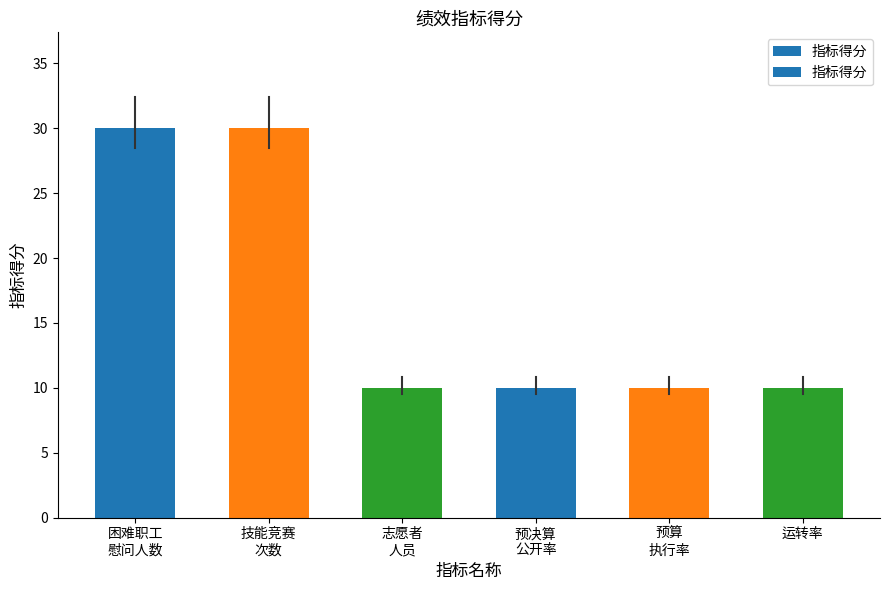

The value at 预决算
公开率 is 2. True or false?

False